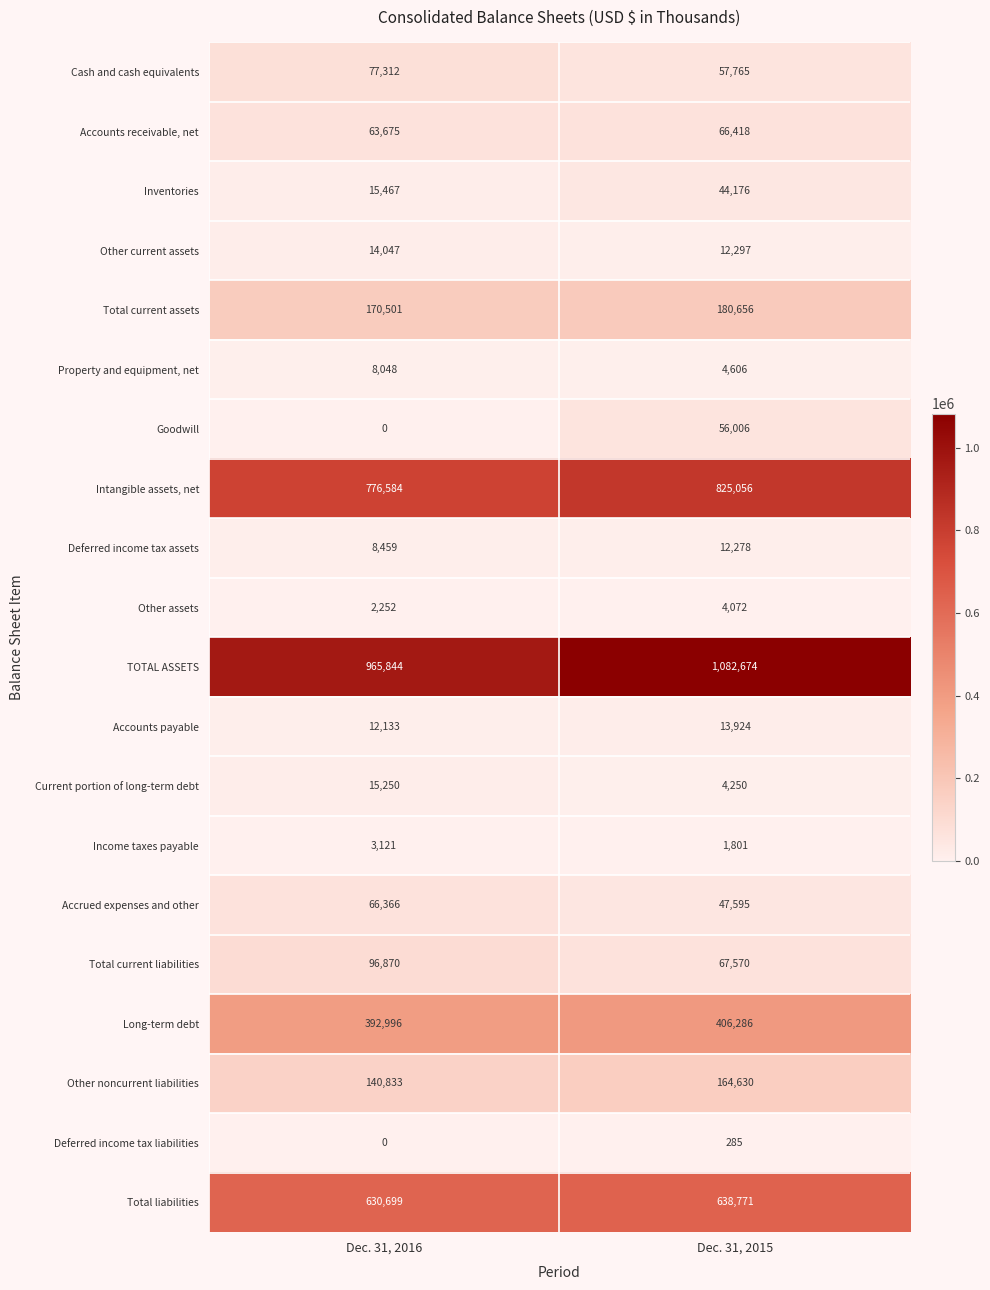

How many distinct data groups are displayed?

20